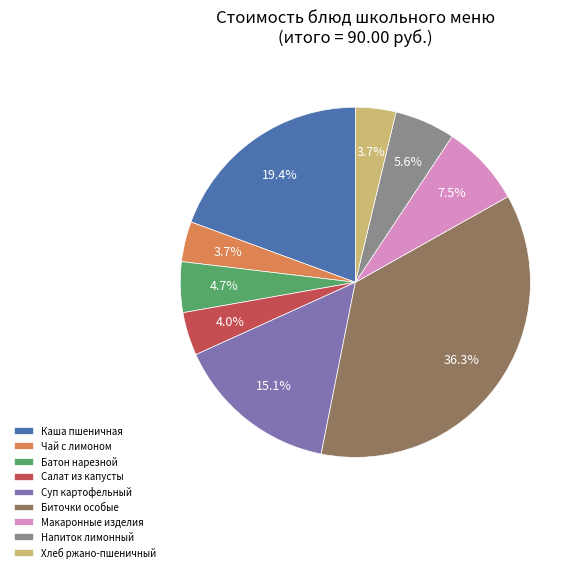

What is the ratio of the value at Макаронные изделия to the value at Напиток лимонный?

1.3